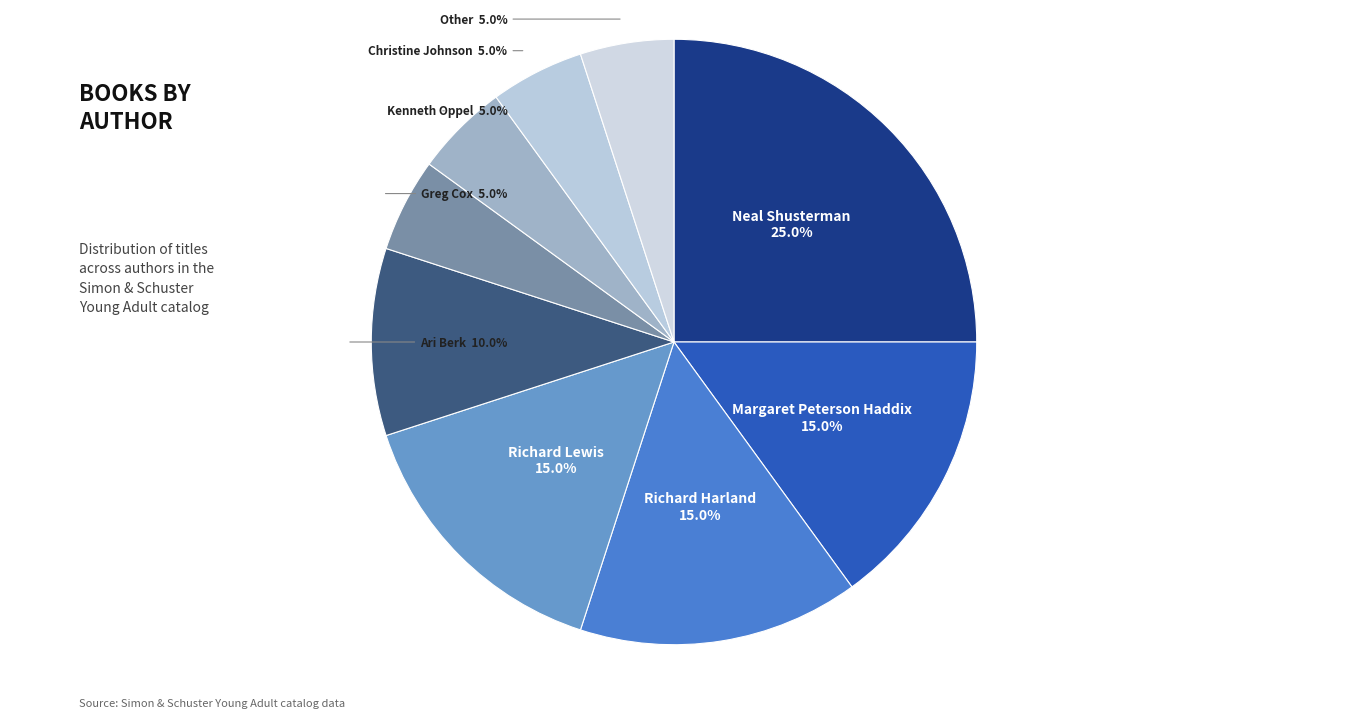

What percentage is the Greg Cox slice, to the nearest percent?

5%